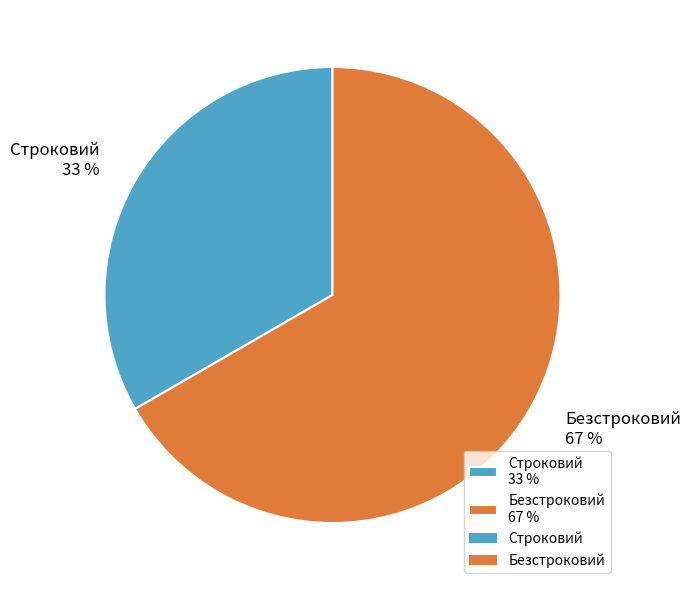

How many slices are in this pie chart?

2